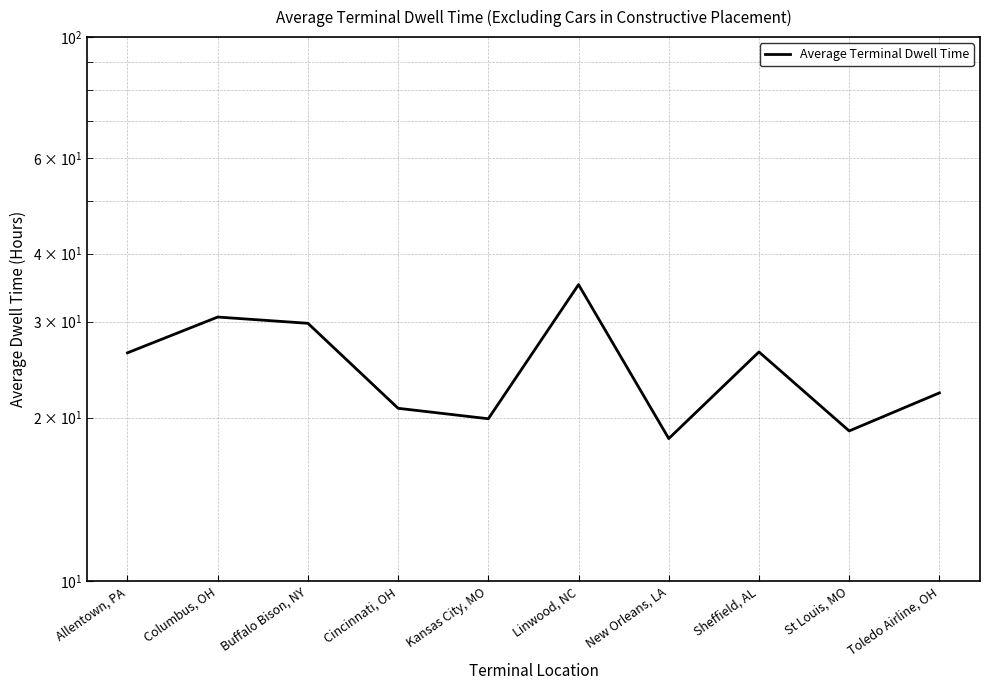

What is the label of the 9th point from the right?

Columbus, OH